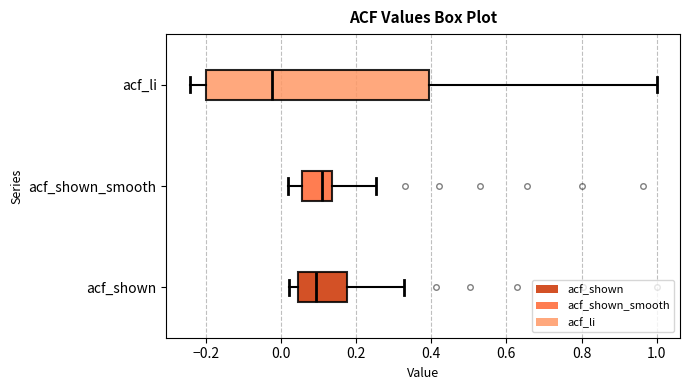

Reading bottom to top, transcribe this box plot: for each box, give where its median line is, the range the box spans, and where its two whiskers end, as read against the x-axis. The values are not printed on the chart, so give them approximately, as read against the axis.

acf_shown: median 0.10, box 0.04 to 0.18, whiskers 0.02 to 0.32
acf_shown_smooth: median 0.10, box 0.06 to 0.14, whiskers 0.02 to 0.26
acf_li: median -0.02, box -0.20 to 0.40, whiskers -0.24 to 1.00